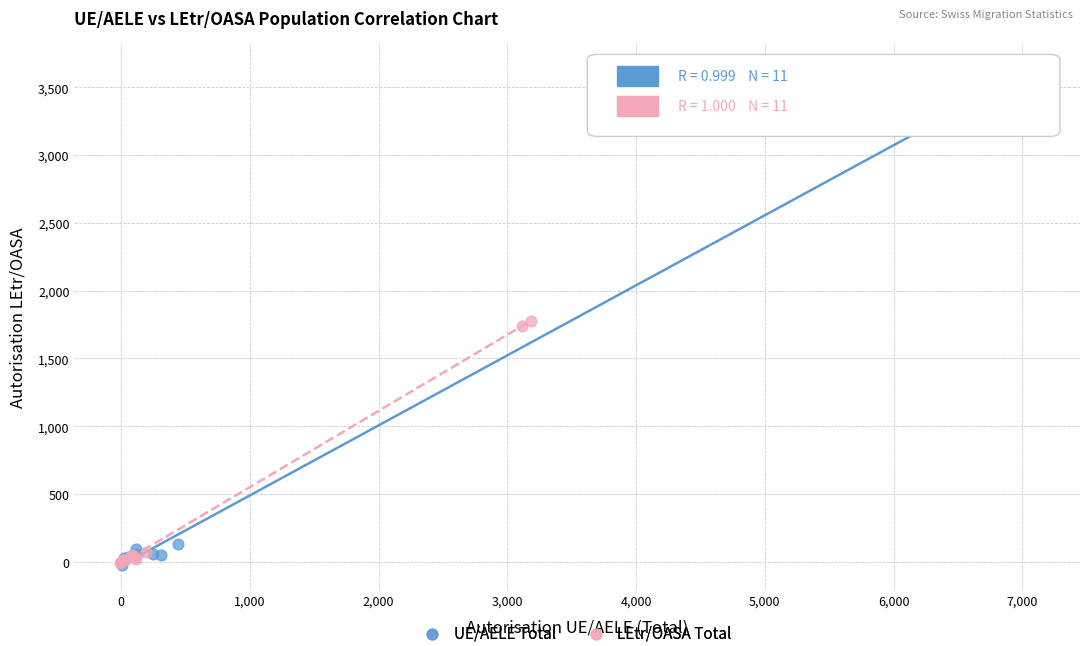

What are all the series names shown in the legend?

UE/AELE Total, LEtr/OASA Total